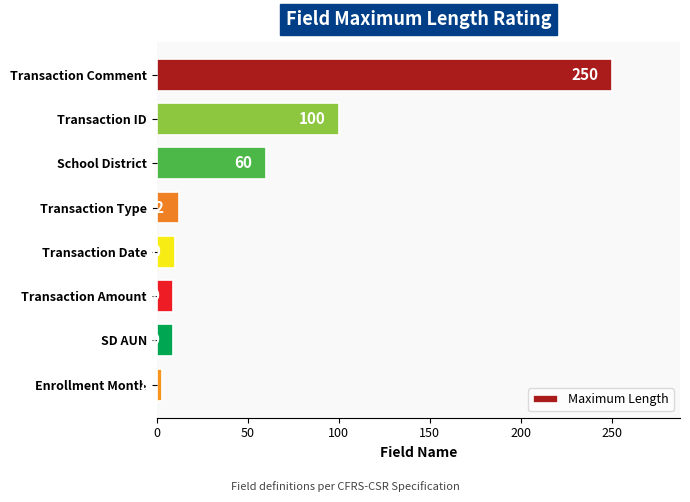

What is the average value?

57